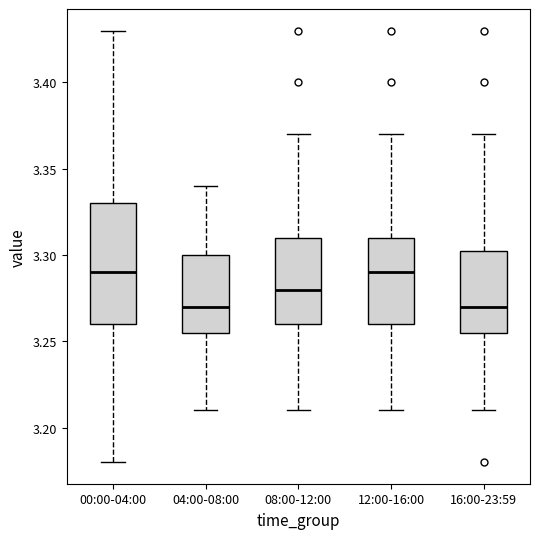

Reading left to right, transcribe this box plot: for each box, give where its median line is, the range the box spans, and where its two whiskers end, as read against the y-axis. The values are not printed on the chart, so give them approximately, as read against the axis.

00:00-04:00: median 3.290, box 3.260 to 3.330, whiskers 3.180 to 3.430
04:00-08:00: median 3.270, box 3.255 to 3.300, whiskers 3.210 to 3.340
08:00-12:00: median 3.280, box 3.260 to 3.310, whiskers 3.210 to 3.370
12:00-16:00: median 3.290, box 3.260 to 3.310, whiskers 3.210 to 3.370
16:00-23:59: median 3.270, box 3.255 to 3.305, whiskers 3.210 to 3.370